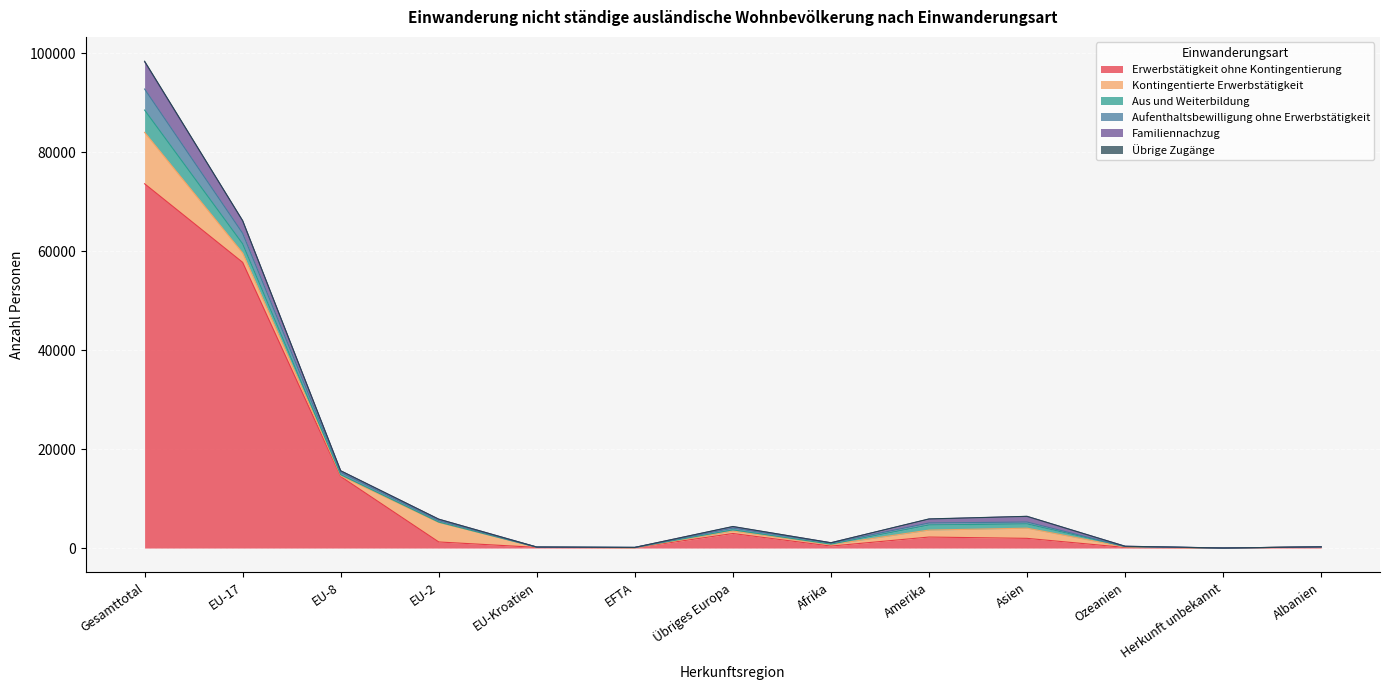

At which label does Übrige Zugänge reach its peak?

Gesamttotal